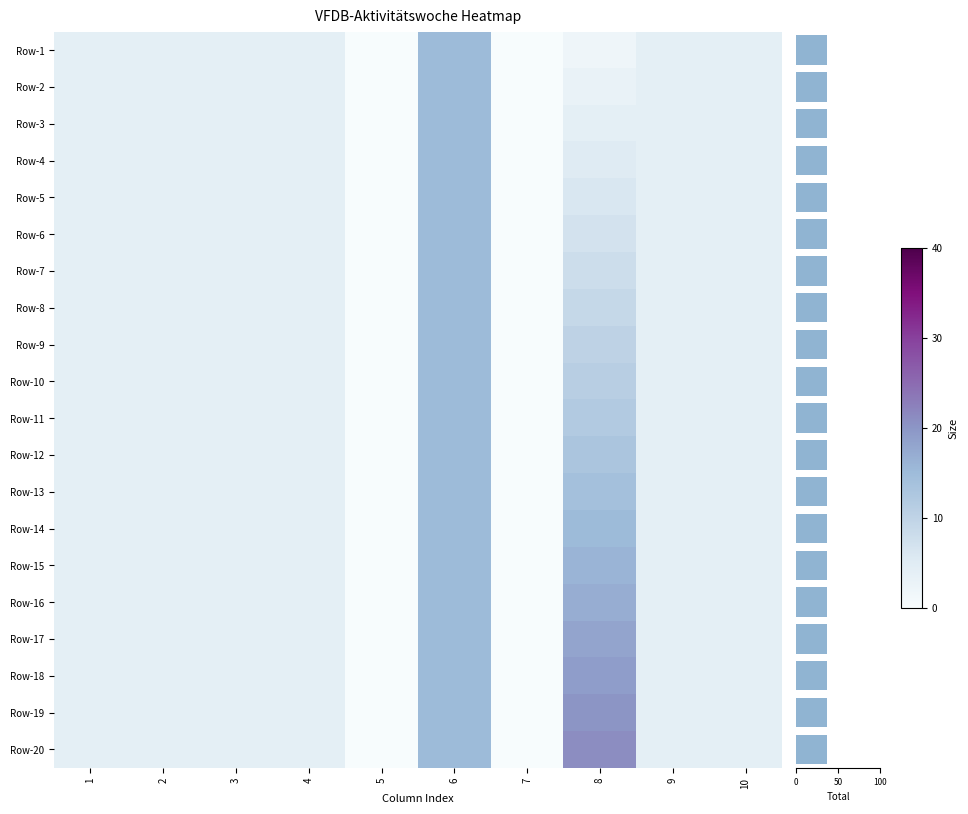

What value does the 4 series have at 5?

4